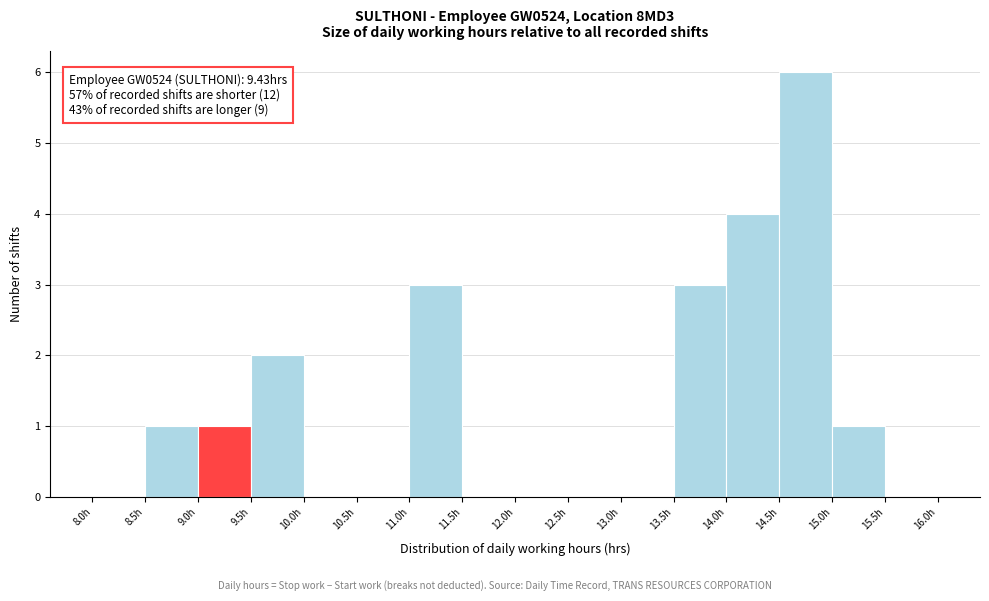

Which range on the x-axis has the tallest bar?

14.5 to 15.0